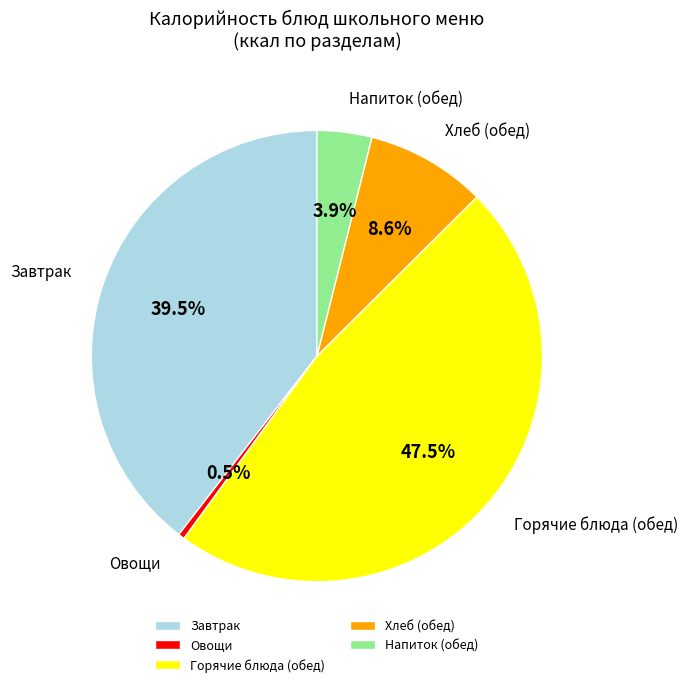

Is the sum of Хлеб (обед) and Горячие блюда (обед) greater than half?

Yes